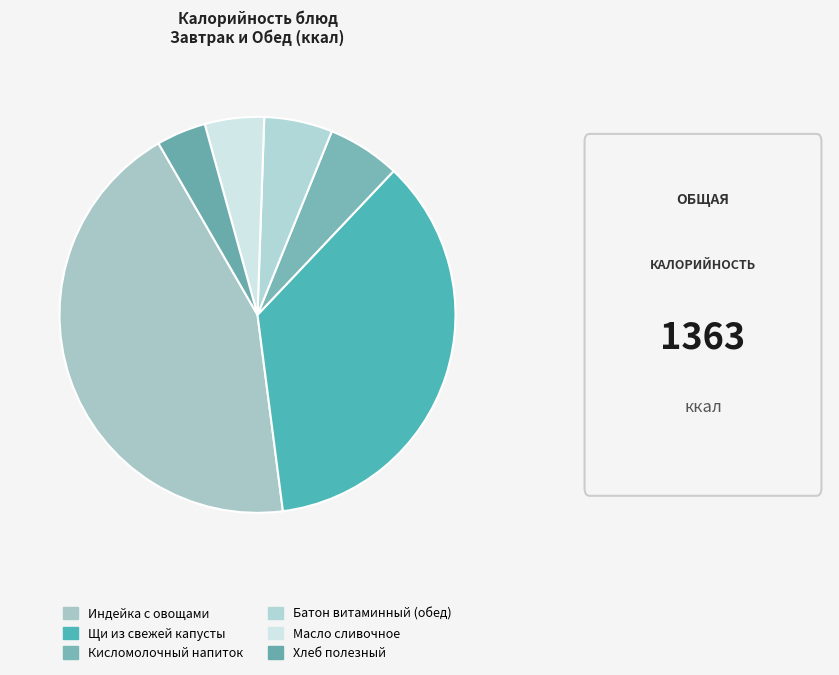

What is the change in value from Индейка с овощами to Масло сливочное?

-529.8